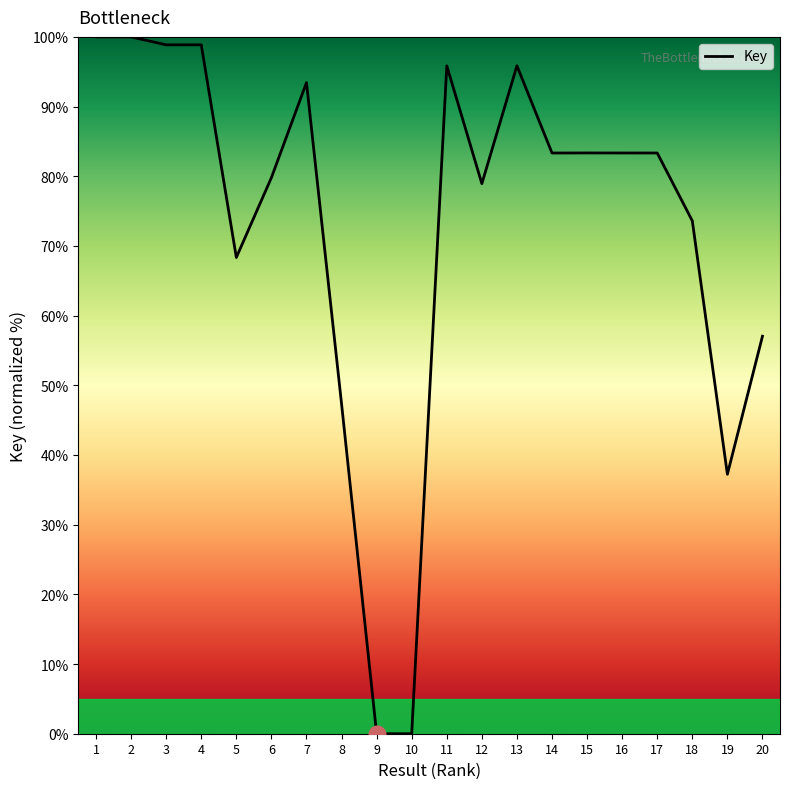

What is the change in value from 7 to 18?

-19.8